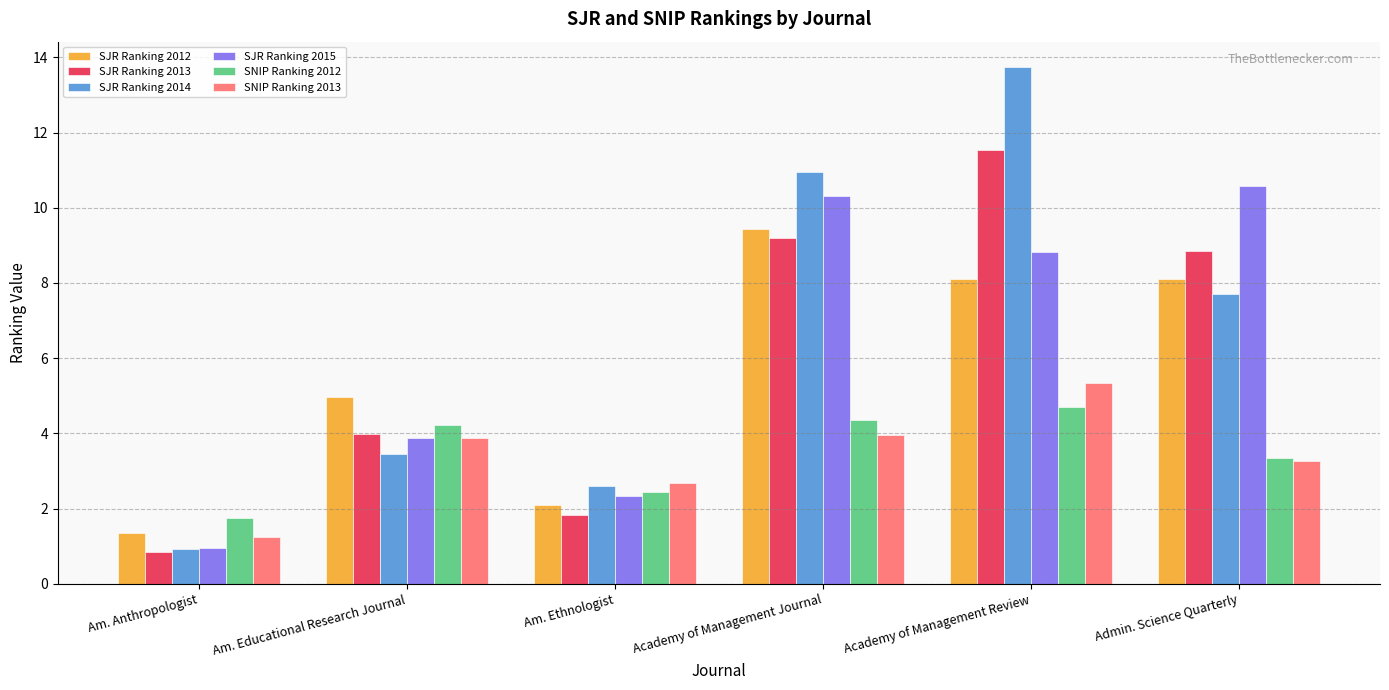

Reading left to right, transcribe all the data shown in this chart.

SJR Ranking 2012: Am. Anthropologist=1.3	Am. Educational Research Journal=5.0	Am. Ethnologist=2.1	Academy of Management Journal=9.4	Academy of Management Review=8.1	Admin. Science Quarterly=8.1
SJR Ranking 2013: Am. Anthropologist=0.8	Am. Educational Research Journal=4.0	Am. Ethnologist=1.8	Academy of Management Journal=9.2	Academy of Management Review=11.5	Admin. Science Quarterly=8.9
SJR Ranking 2014: Am. Anthropologist=0.9	Am. Educational Research Journal=3.5	Am. Ethnologist=2.6	Academy of Management Journal=11.0	Academy of Management Review=13.7	Admin. Science Quarterly=7.7
SJR Ranking 2015: Am. Anthropologist=1.0	Am. Educational Research Journal=3.9	Am. Ethnologist=2.3	Academy of Management Journal=10.3	Academy of Management Review=8.8	Admin. Science Quarterly=10.6
SNIP Ranking 2012: Am. Anthropologist=1.7	Am. Educational Research Journal=4.2	Am. Ethnologist=2.4	Academy of Management Journal=4.4	Academy of Management Review=4.7	Admin. Science Quarterly=3.4
SNIP Ranking 2013: Am. Anthropologist=1.2	Am. Educational Research Journal=3.9	Am. Ethnologist=2.7	Academy of Management Journal=4.0	Academy of Management Review=5.3	Admin. Science Quarterly=3.3